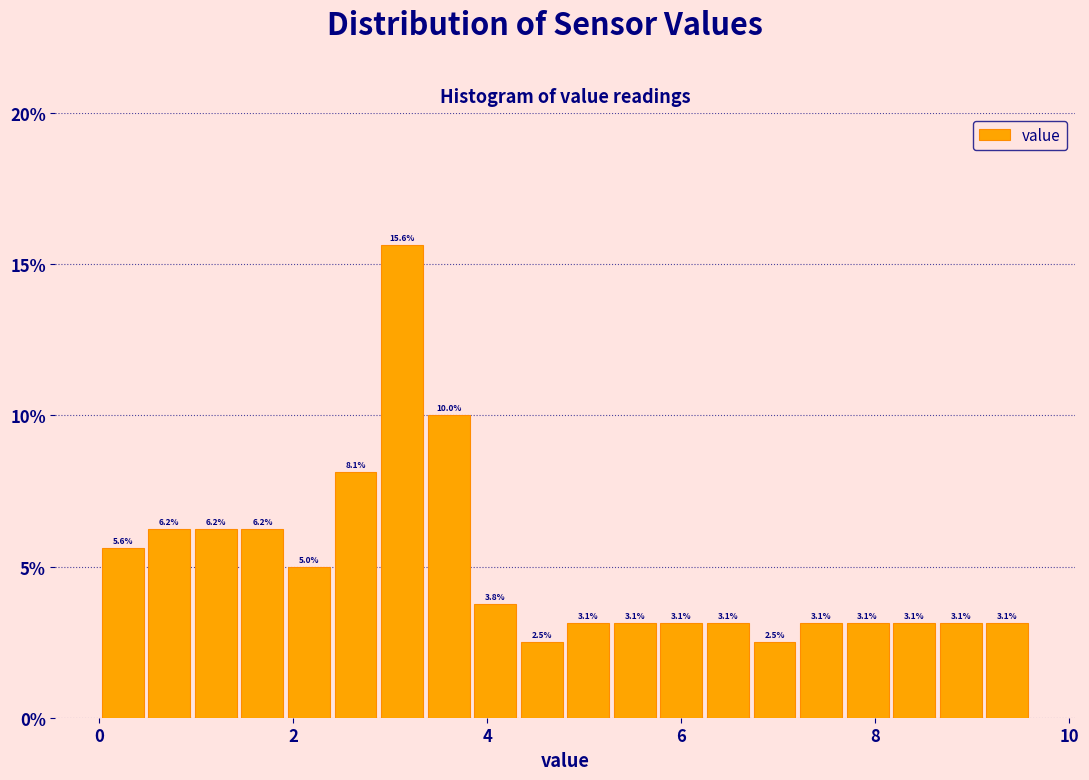

Read against the x-axis, roughly where is the centre of the tallest bar?

3.2